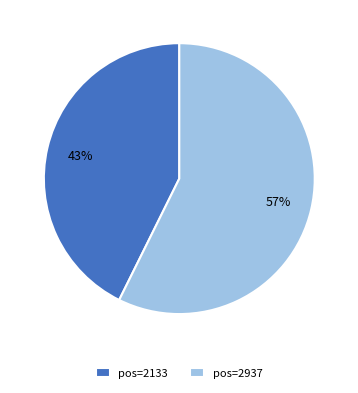

What percentage is the pos=2133 slice, to the nearest percent?

43%